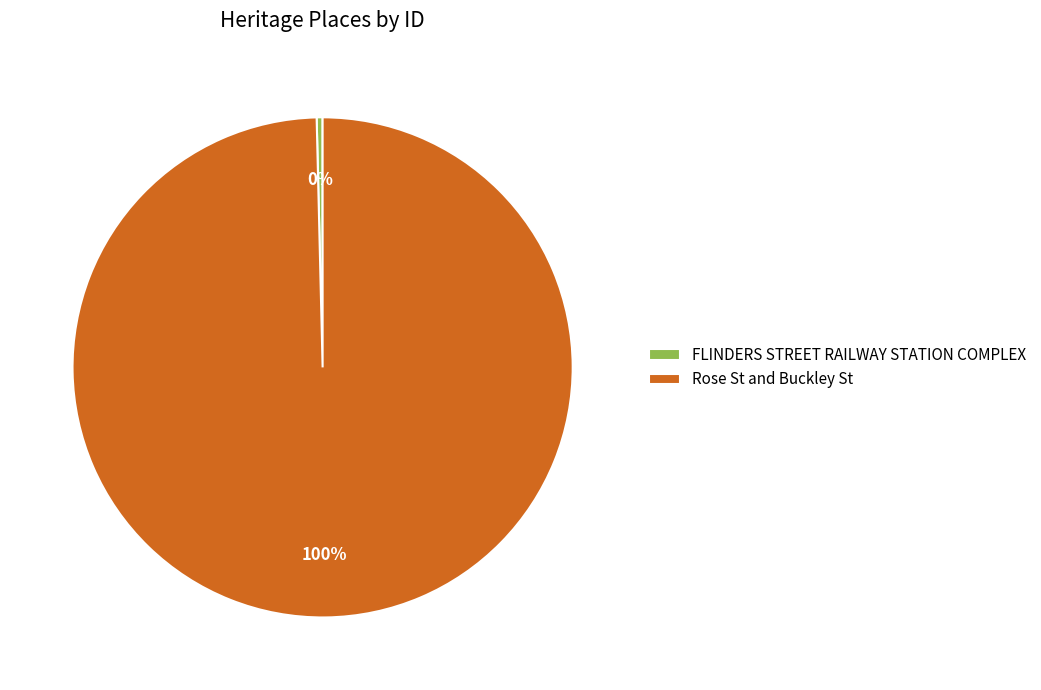

Count the number of slices in the pie.

2